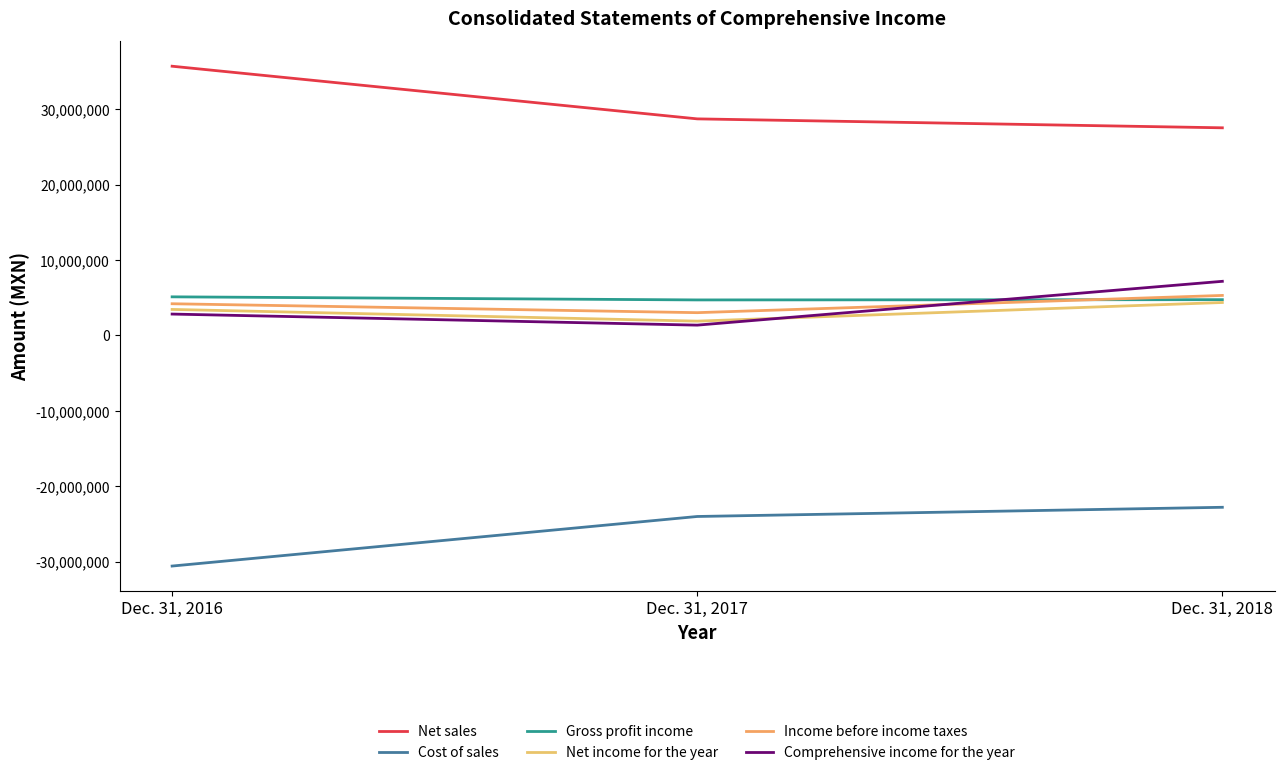

Is this an area chart (filled region under the line)?

No